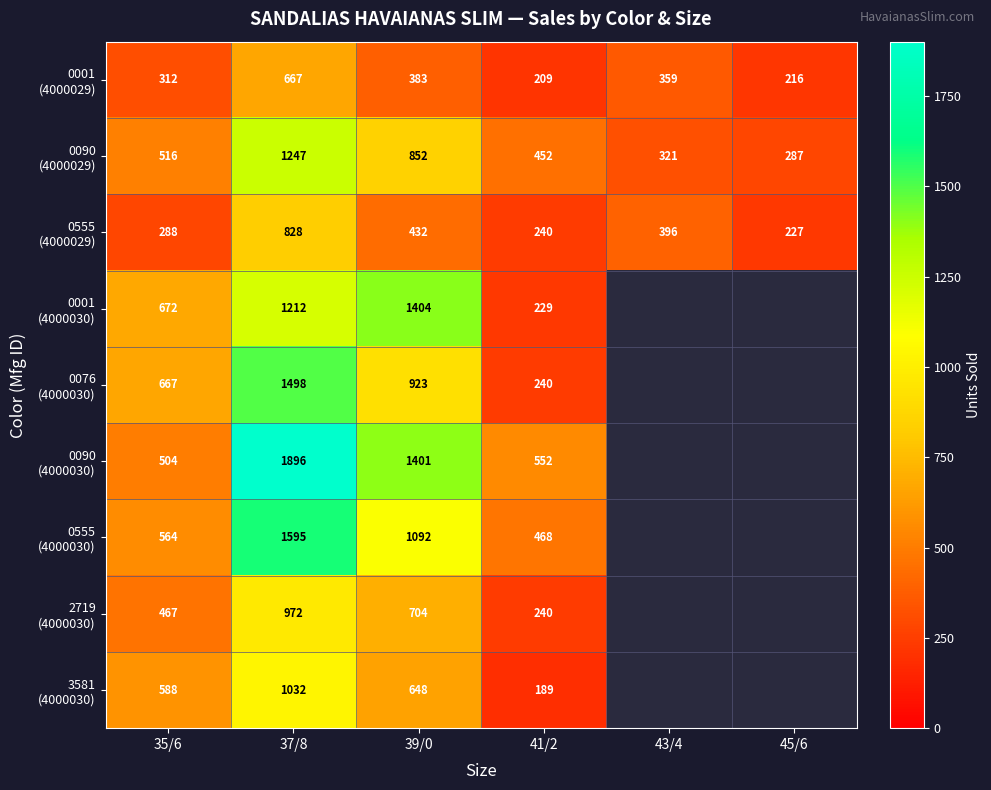

What is the greatest value displayed?

1896.0